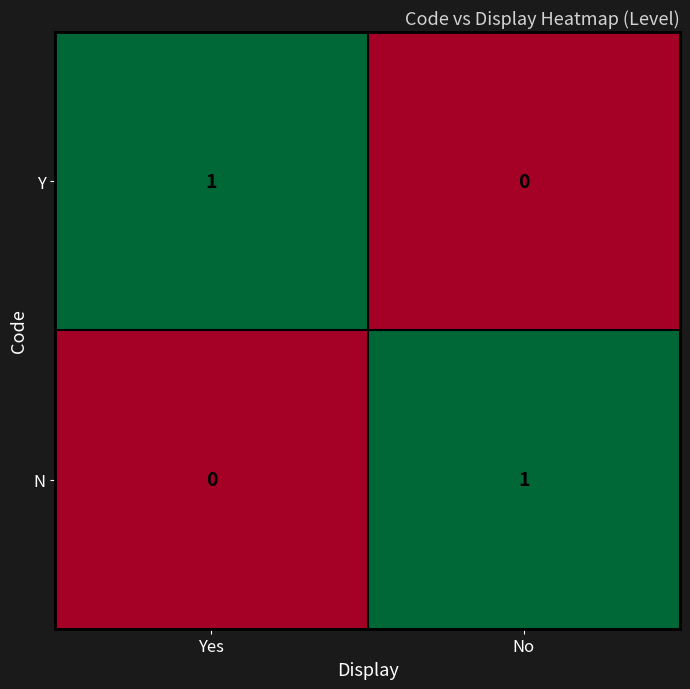

Where is N nearest to the value 0?

Yes